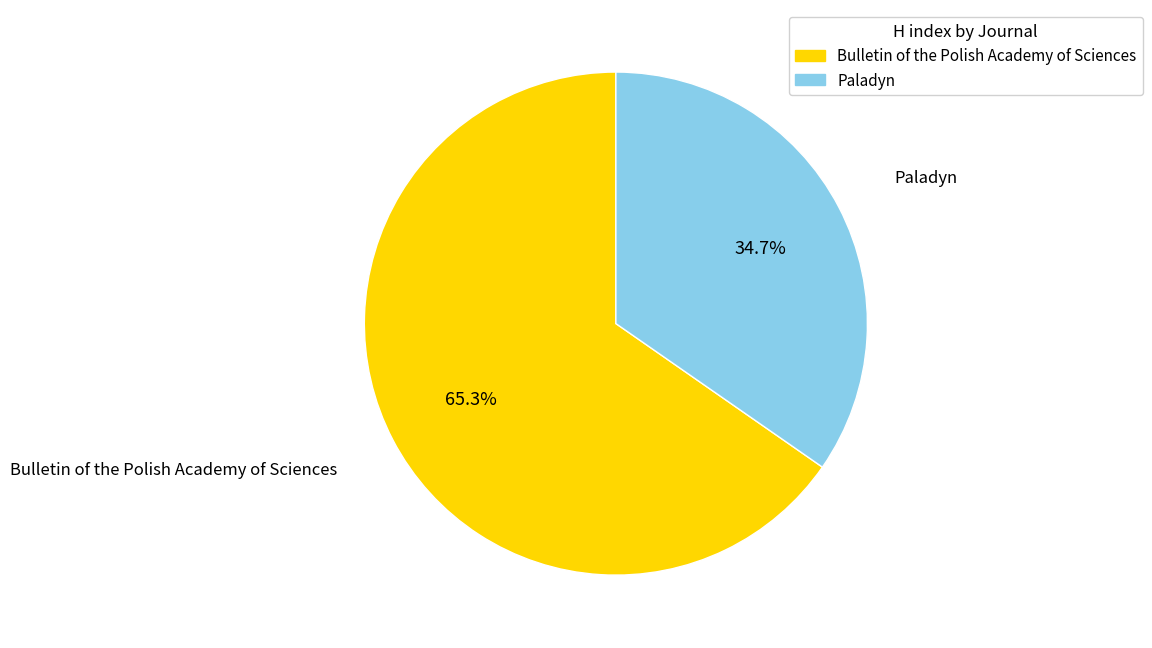

To the nearest percent, what is the combined percentage of Paladyn and Bulletin of the Polish Academy of Sciences?

100%